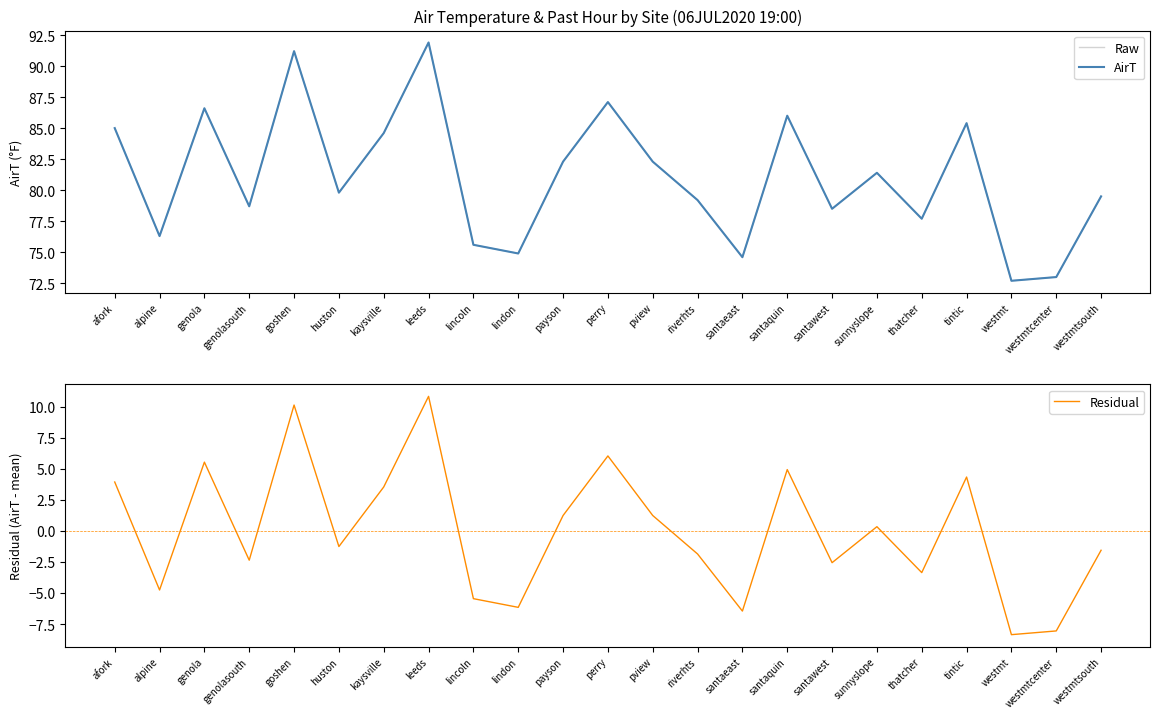

True or false: AirT has a value of 52.5 at payson.

False